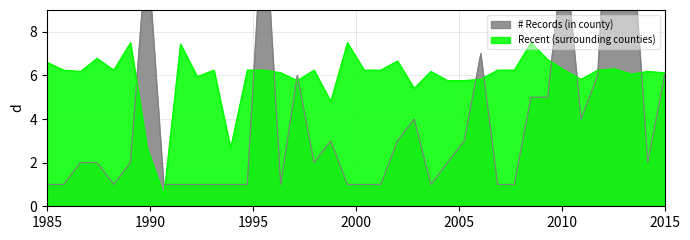

What is the lowest value of the Recent (surrounding counties) series?

0.5